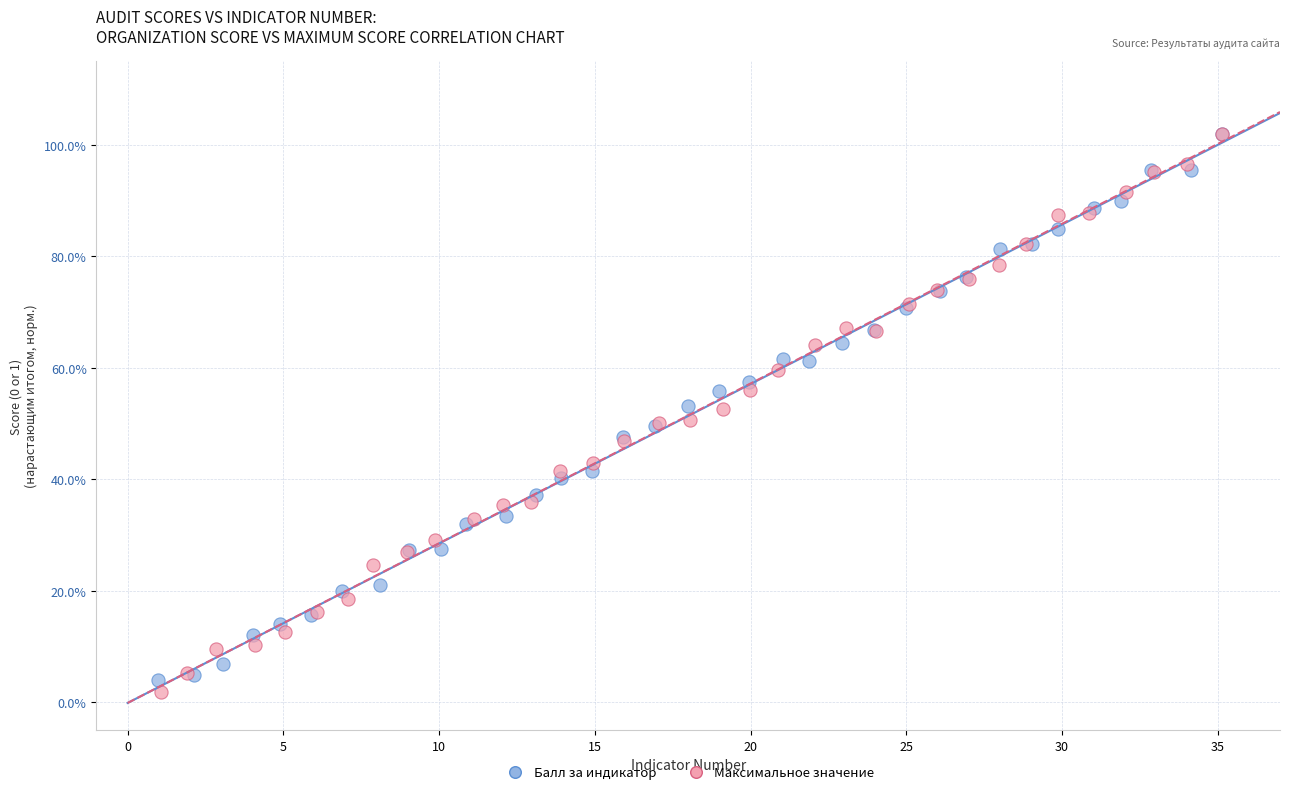

What are all the series names shown in the legend?

Балл за индикатор, Максимальное значение